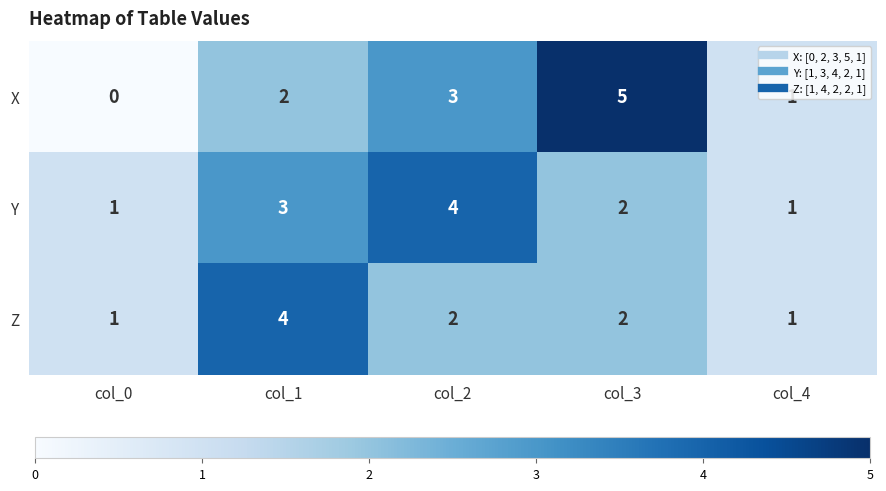

At which category does the chart reach its peak across all series?

col_3